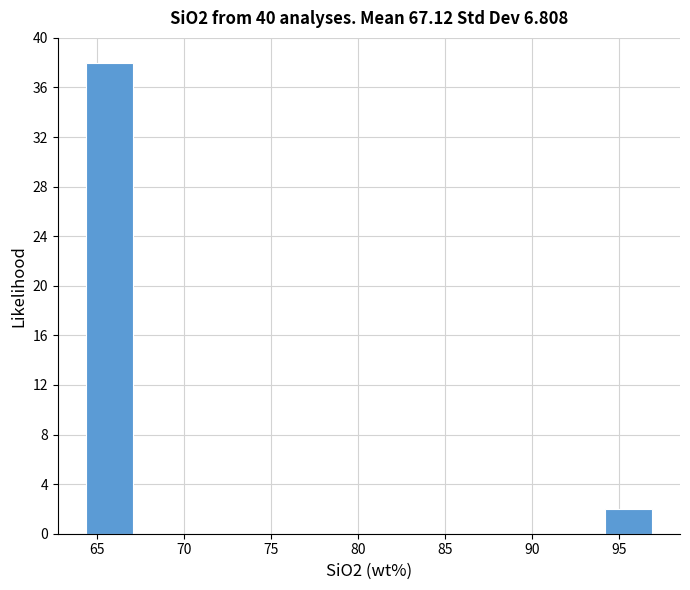

Over which range of the x-axis is the bar tallest?

64.5 to 67.0